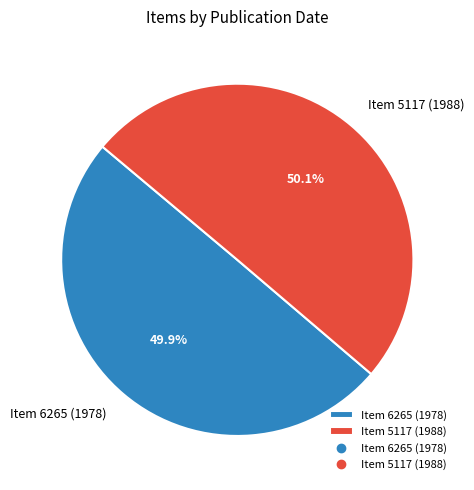

Is it true that Item 6265 (1978) is 43% of the pie?

False